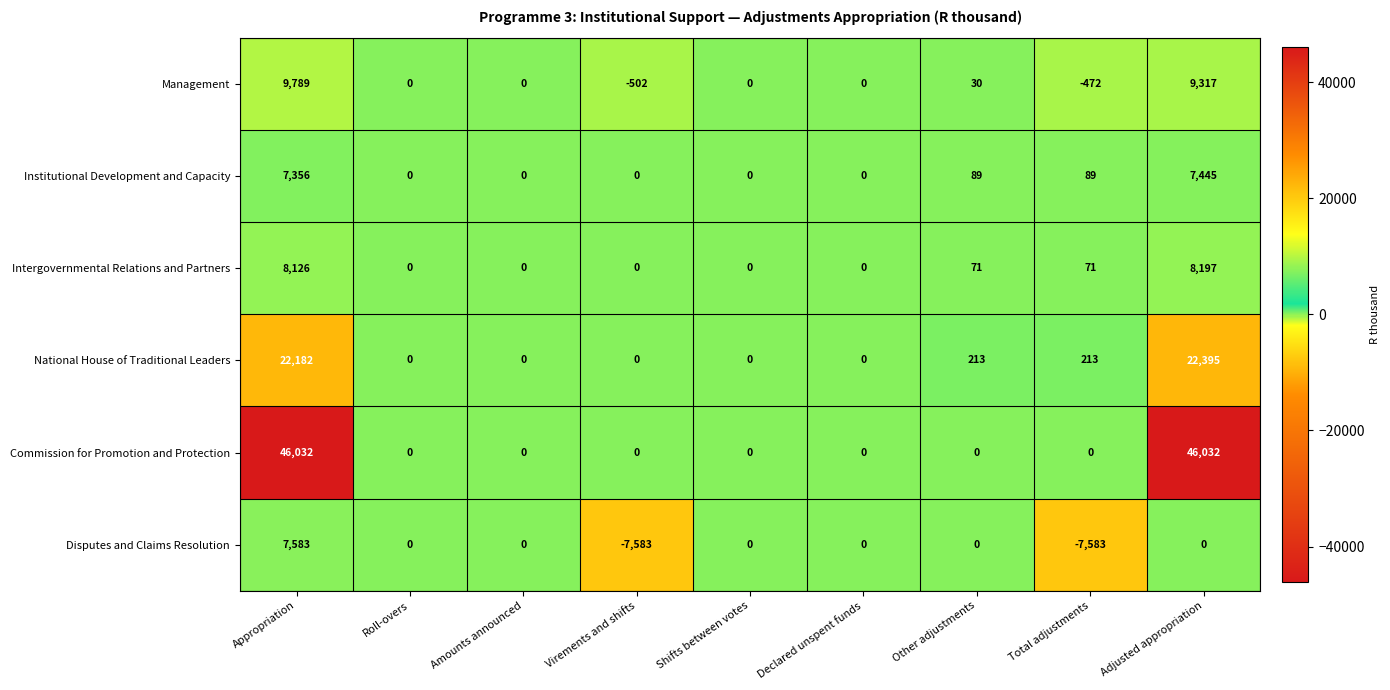

Is it true that Management equals -762 at Virements and shifts?

False